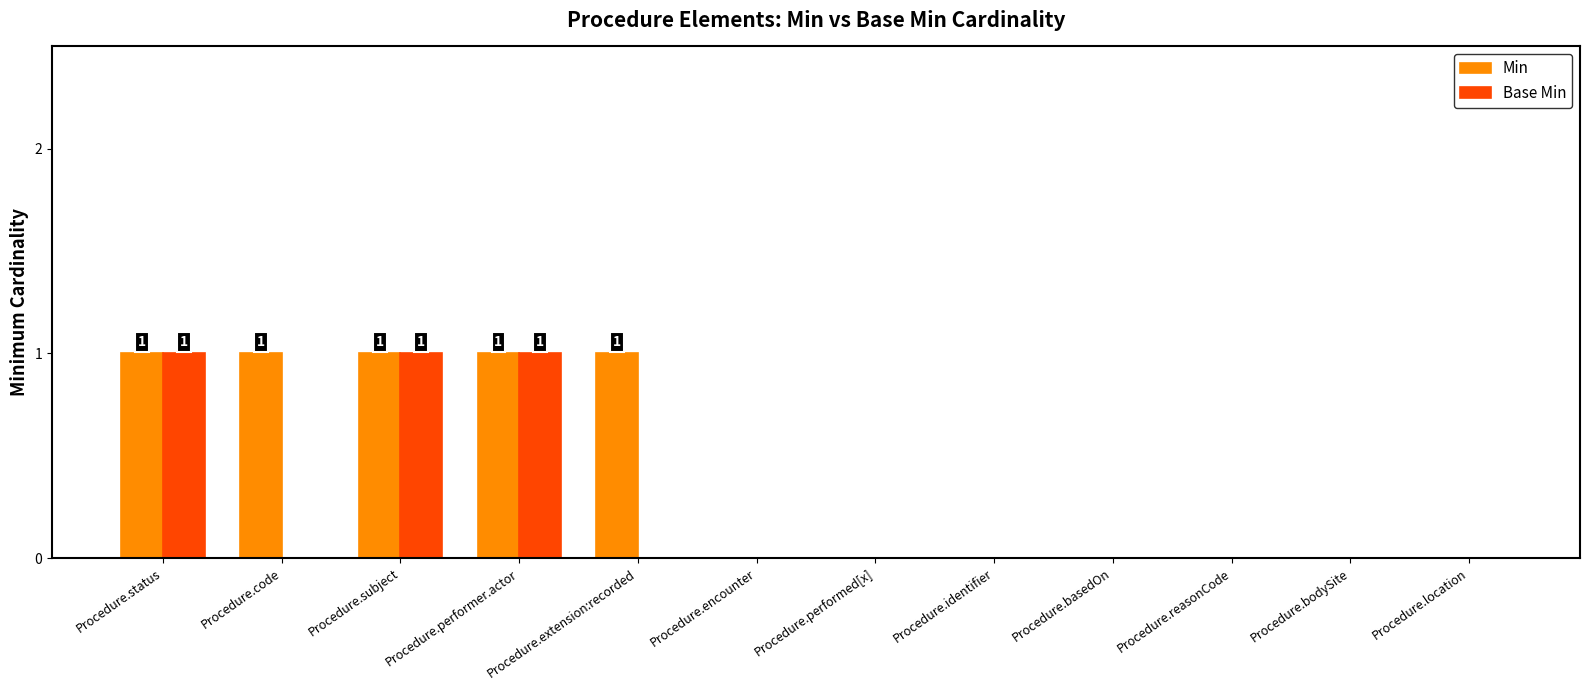

Is the value of Min at Procedure.status greater than the value of Base Min at Procedure.encounter?

Yes